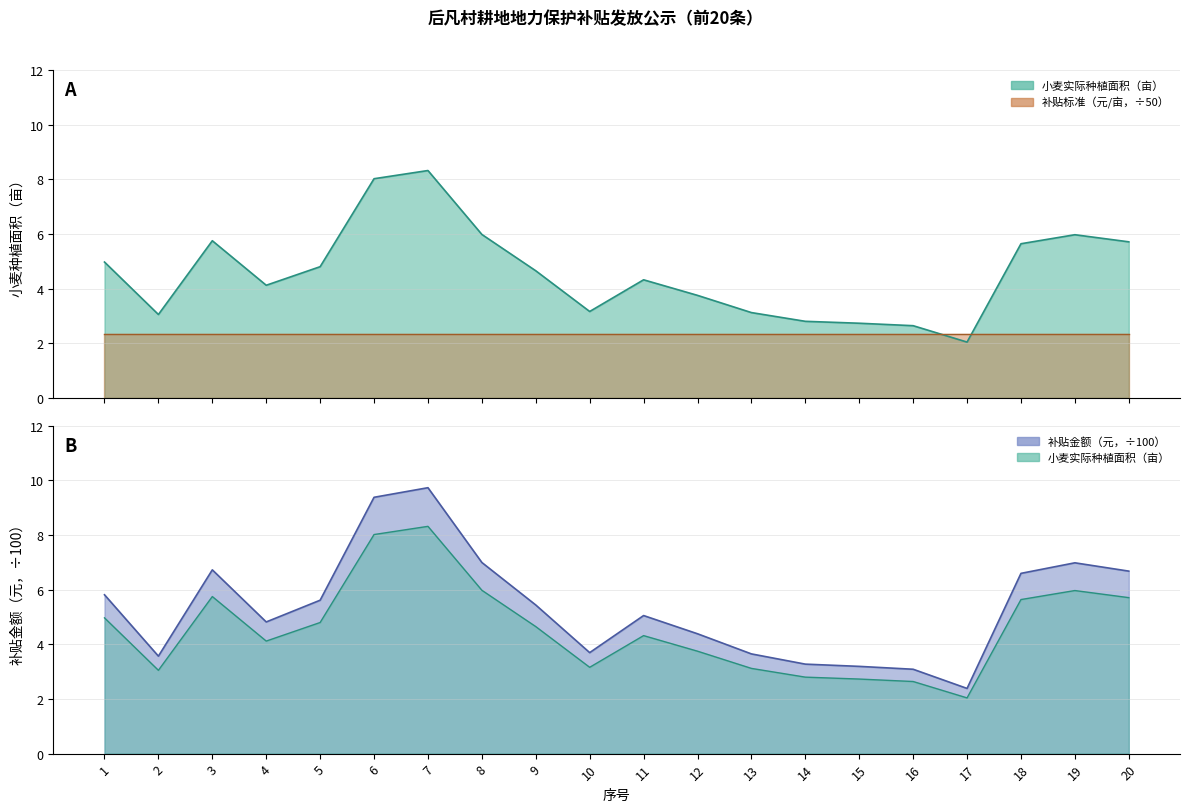

Rank the categories by 小麦实际种植面积（亩） value from lowest to highest.

17, 16, 15, 14, 2, 13, 10, 12, 4, 11, 9, 5, 1, 18, 20, 3, 19, 8, 6, 7